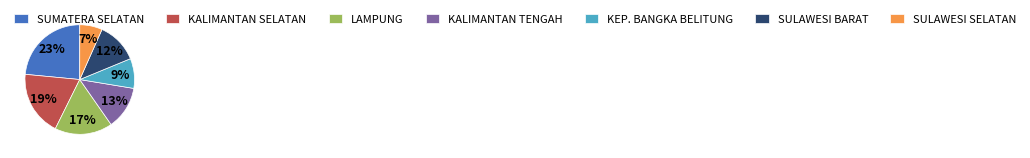

Combined, do KALIMANTAN TENGAH and SULAWESI SELATAN account for over 50%?

No